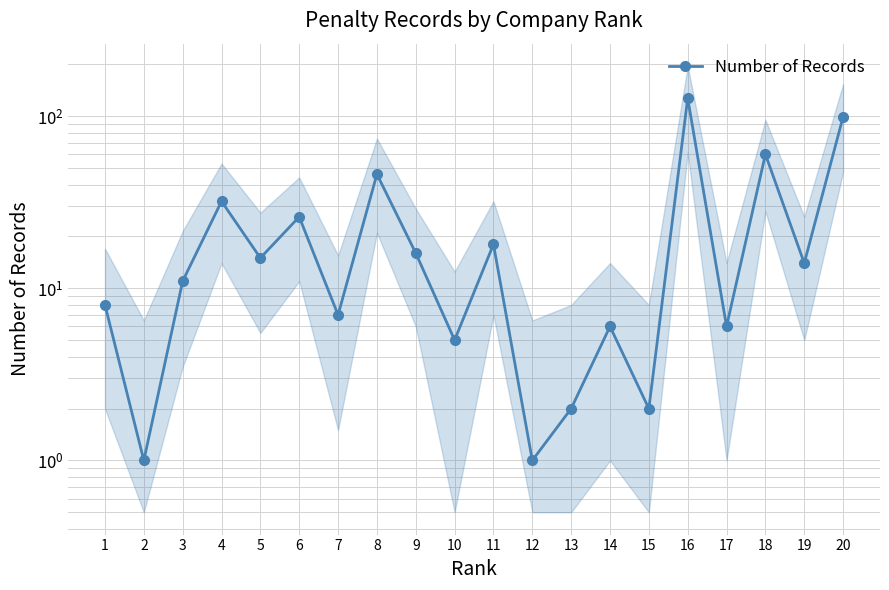

True or false: the data shows 8 at 1.

True